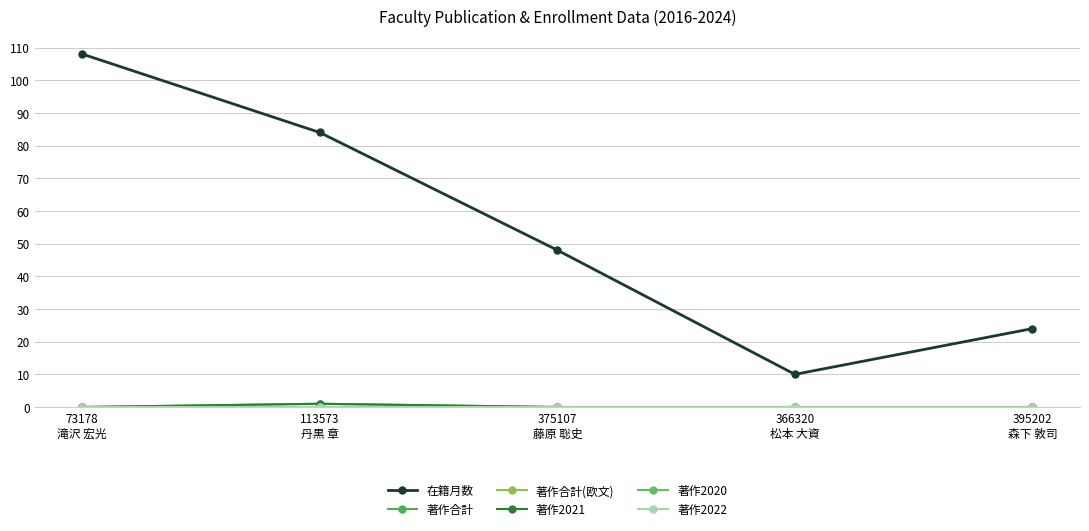

List the series in order of their peak value, highest first.

在籍月数, 著作合計, 著作2021, 著作合計(欧文), 著作2020, 著作2022